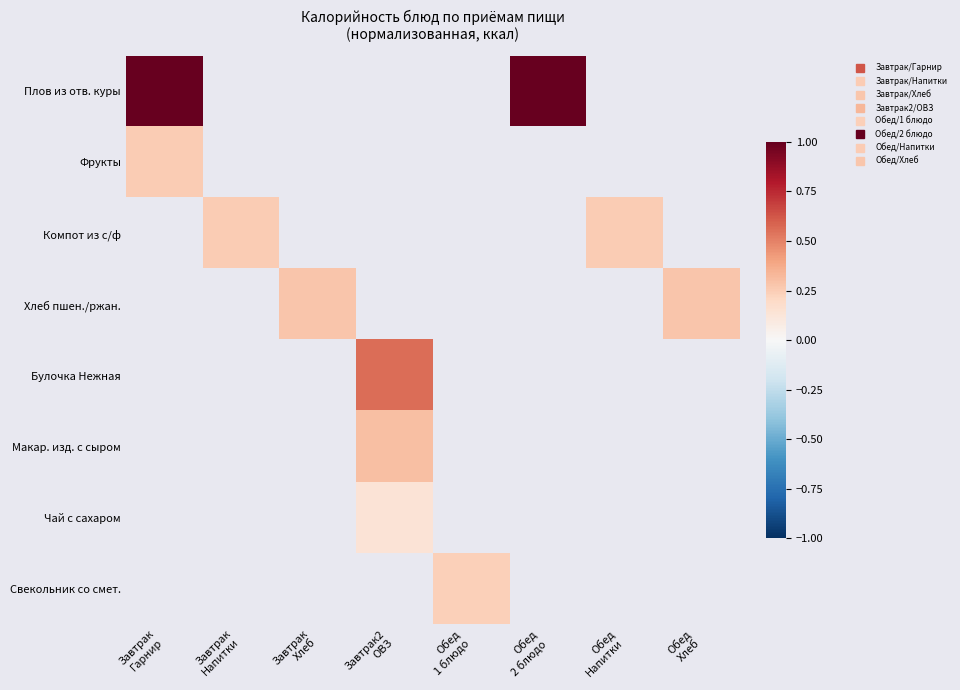

Which has a higher value, Обед
Напитки or Обед
1 блюдо?

Обед
1 блюдо